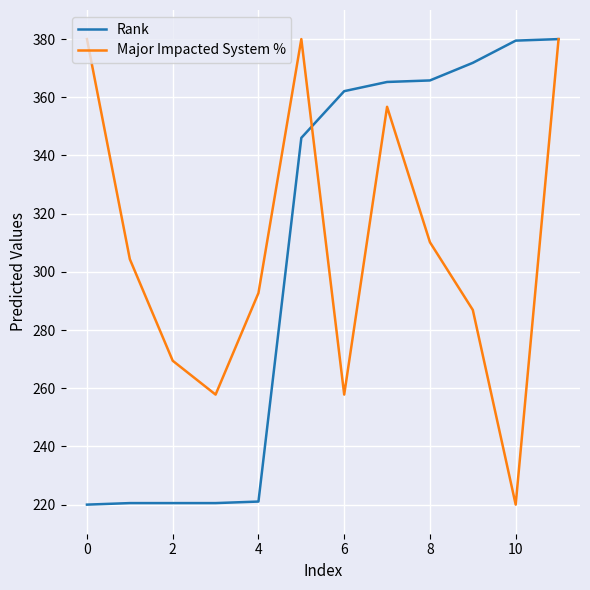

What is the lowest value of the Major Impacted System % series?

220.0